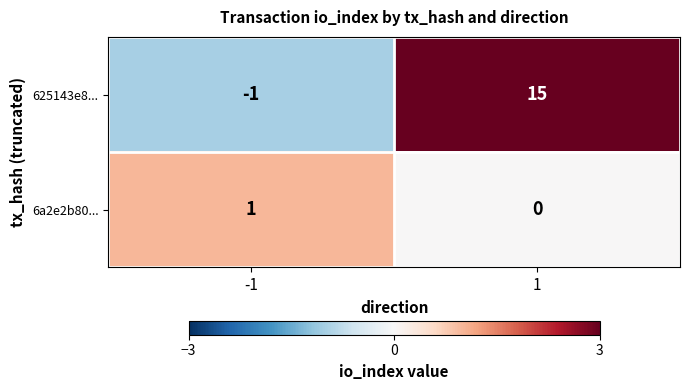

Which series has the widest spread of values?

625143e8...